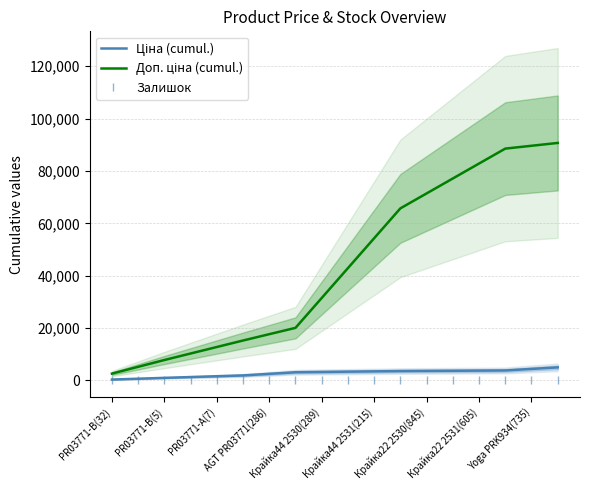

The value of Ціна (cumul.) at 13 is 3683.2. True or false?

True